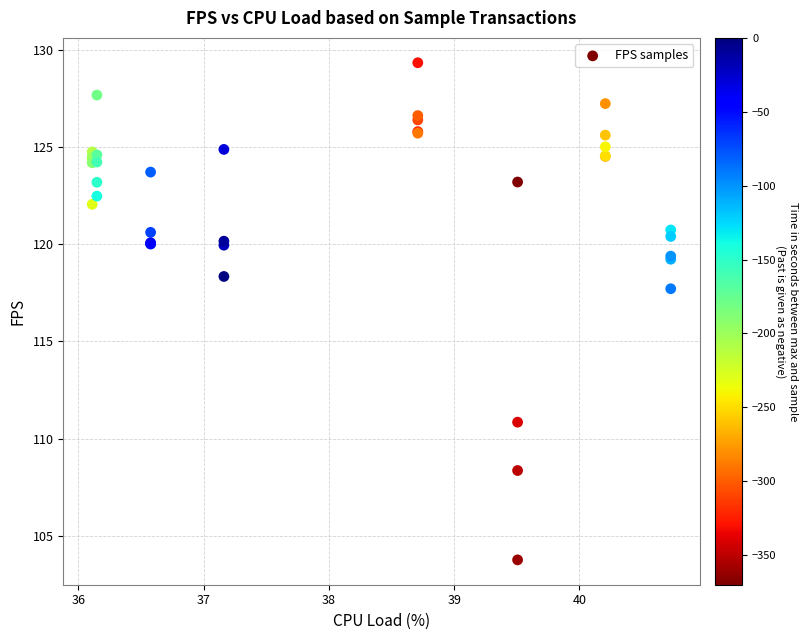

What Y value in the scatter plot is closest to 116?

117.7